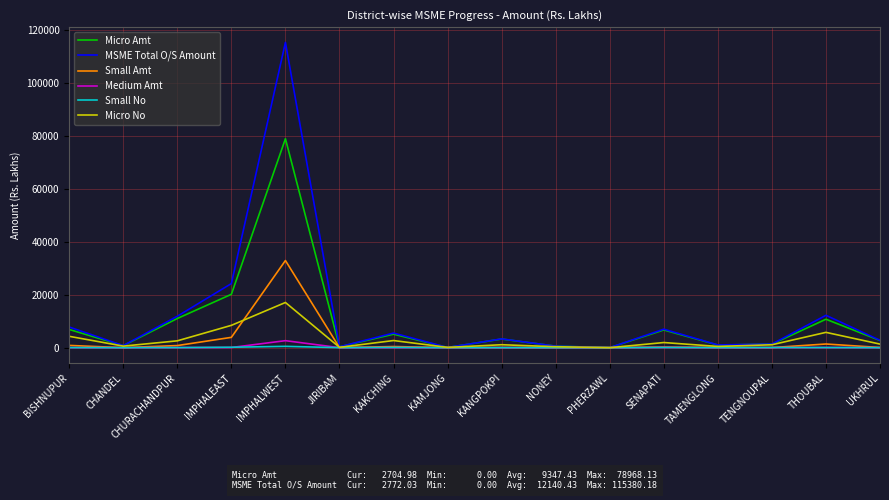

The value of Small Amt at TAMENGLONG is 52.2. True or false?

True